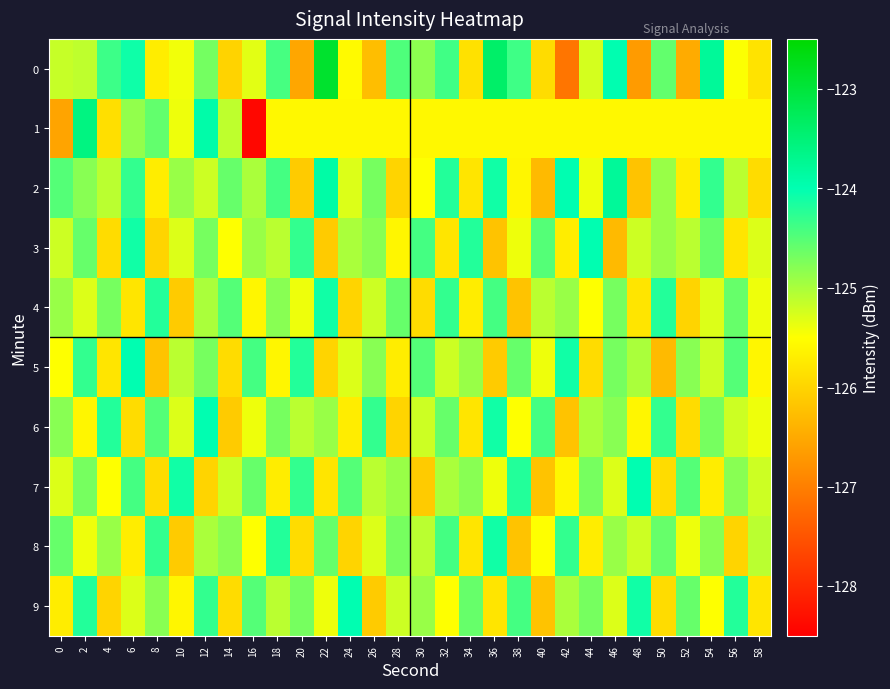

At which category is the sum across all series the highest?

12